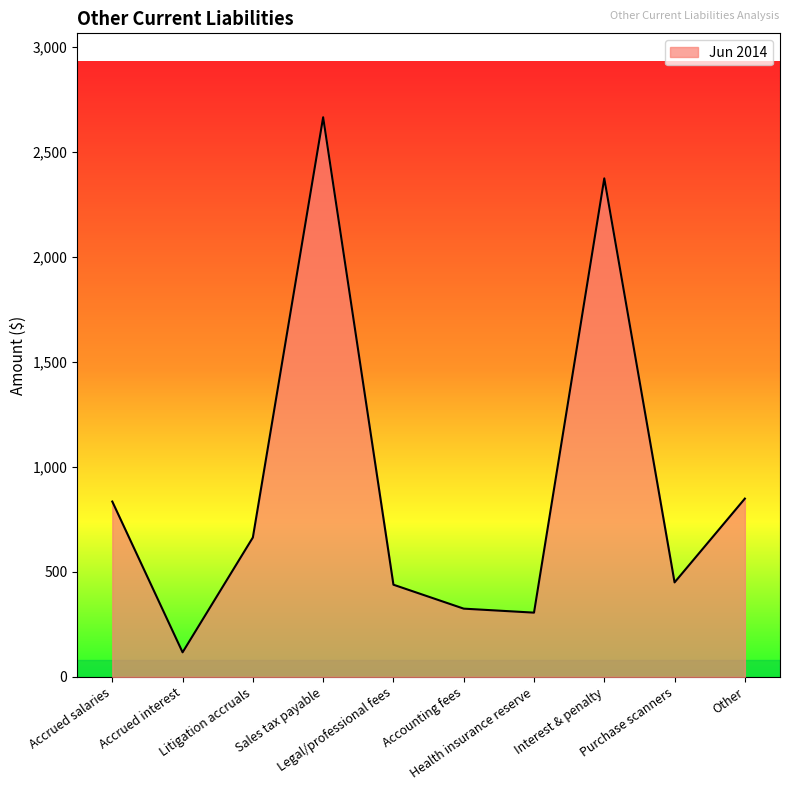

Where does the data first go above 664?

Accrued salaries